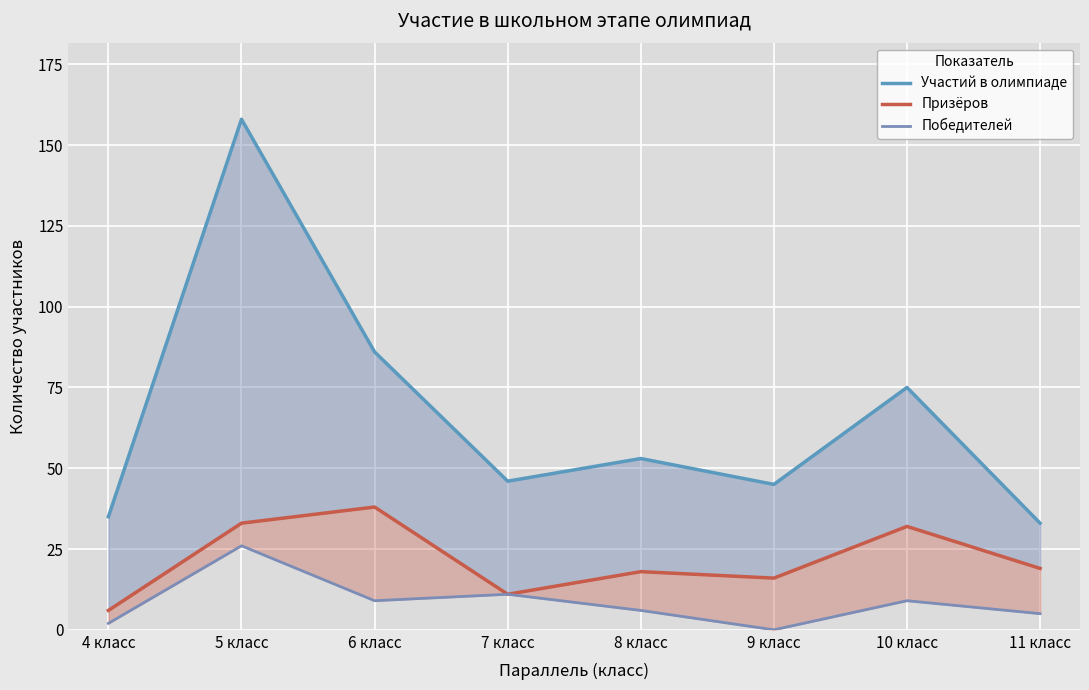

In Призёров, how many points are higher than both neighbors (excluding endpoints)?

3